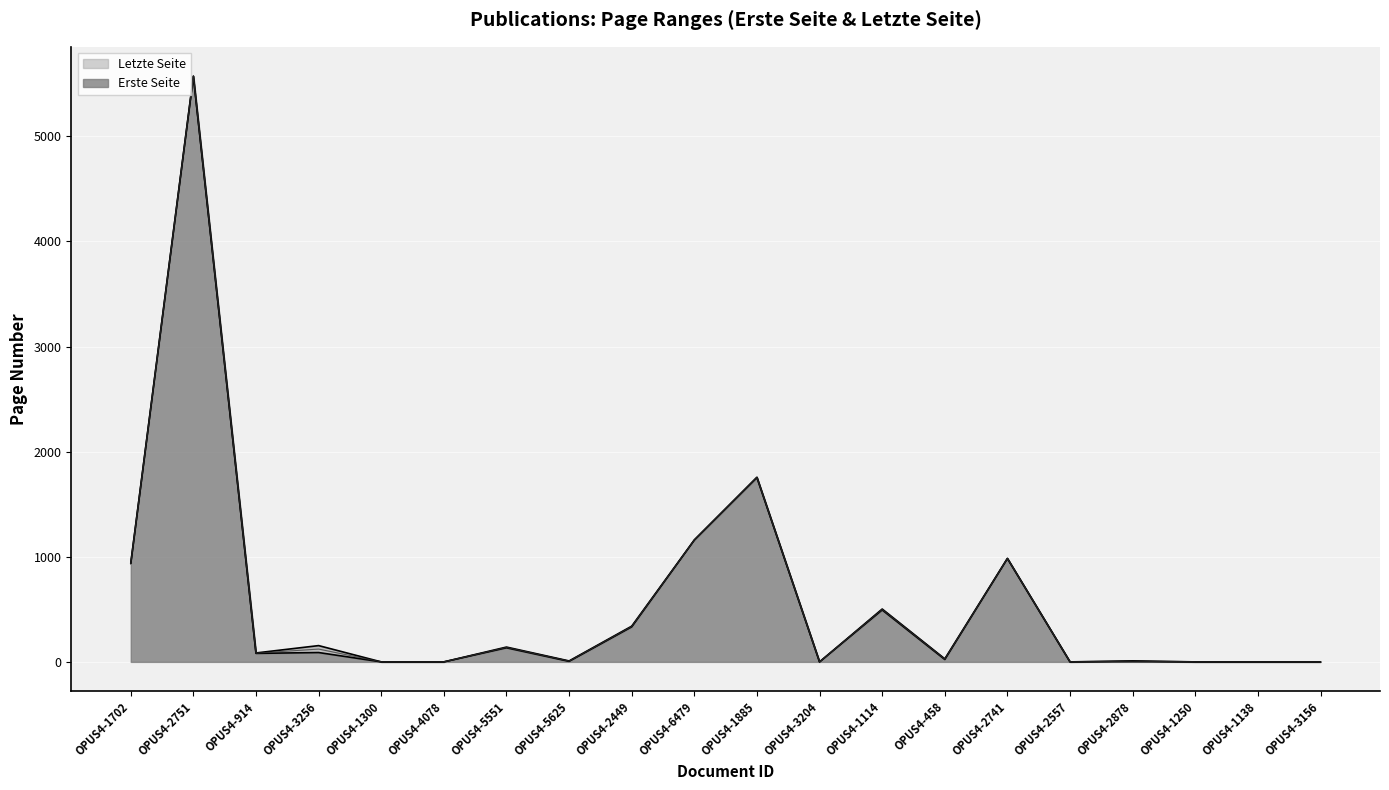

What is the highest value of the Erste Seite series?

5570